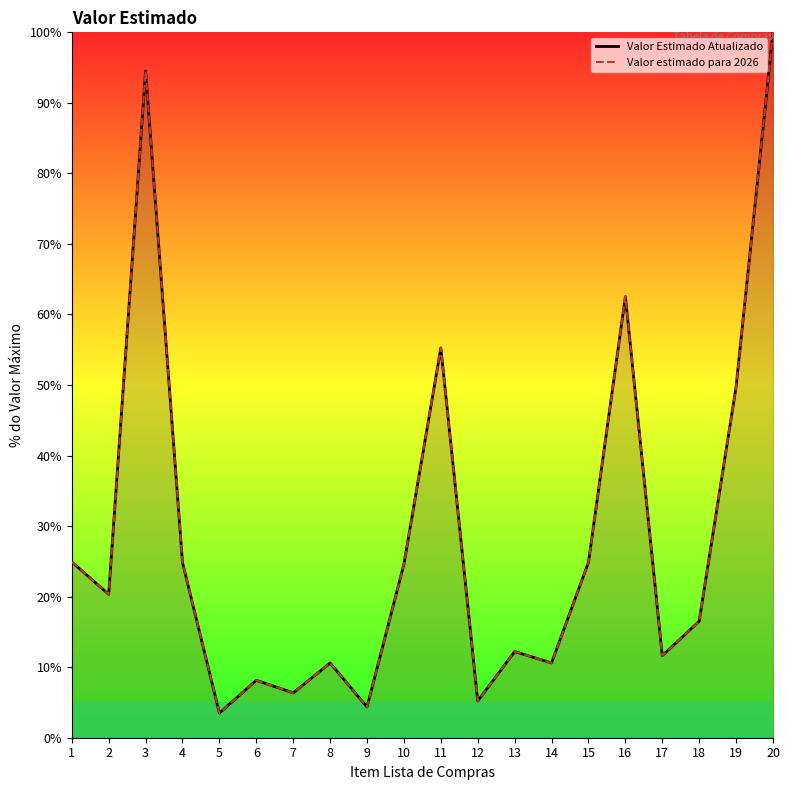

What is the value of the Valor estimado para 2026 point at the 9th from the left?

4.4